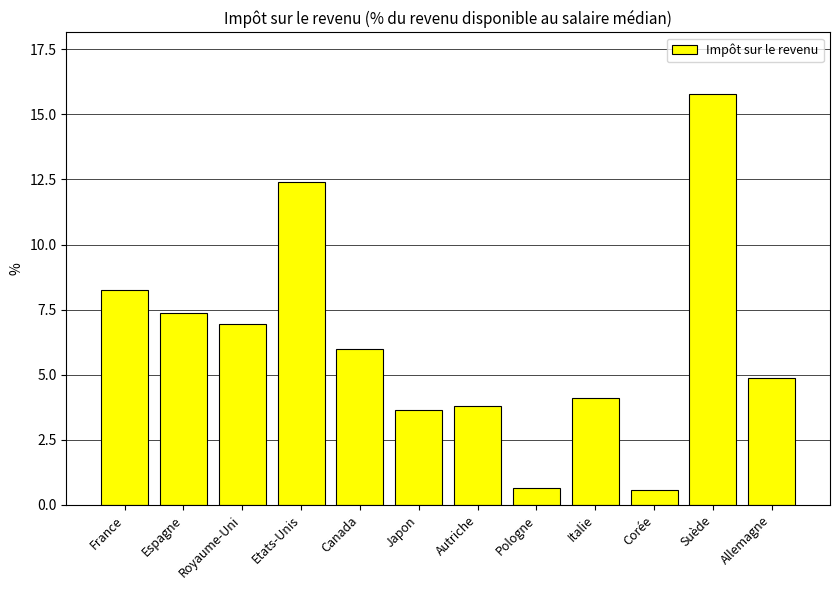

What is the sum of the values at Espagne and Italie?

11.5